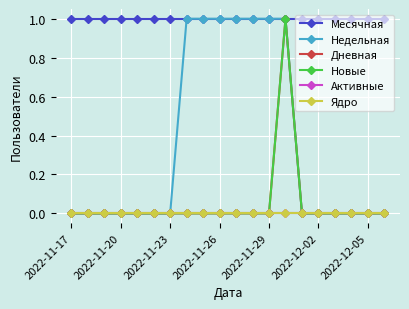

True or false: Новые and Недельная cross at least once.

False